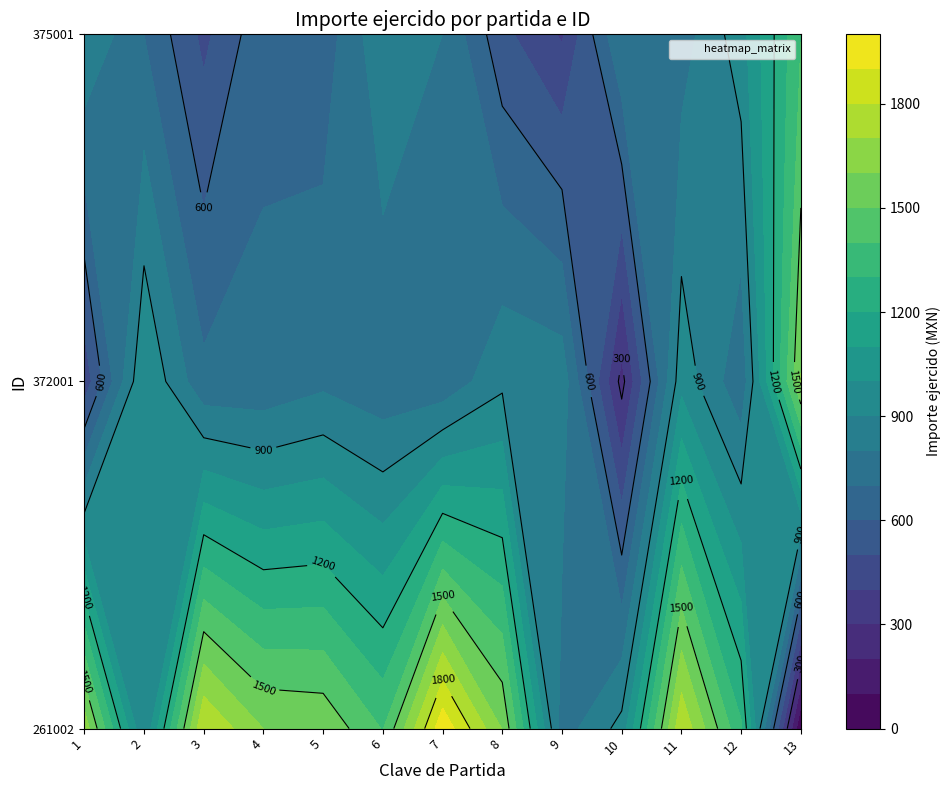

At which label does 372001 first exceed 726?

2